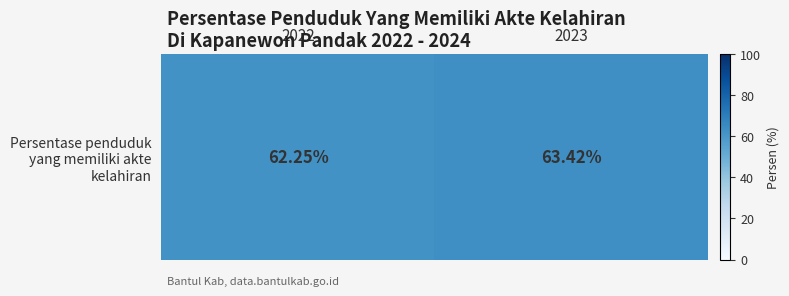

Which has a higher value, 2023 or 2022?

2023